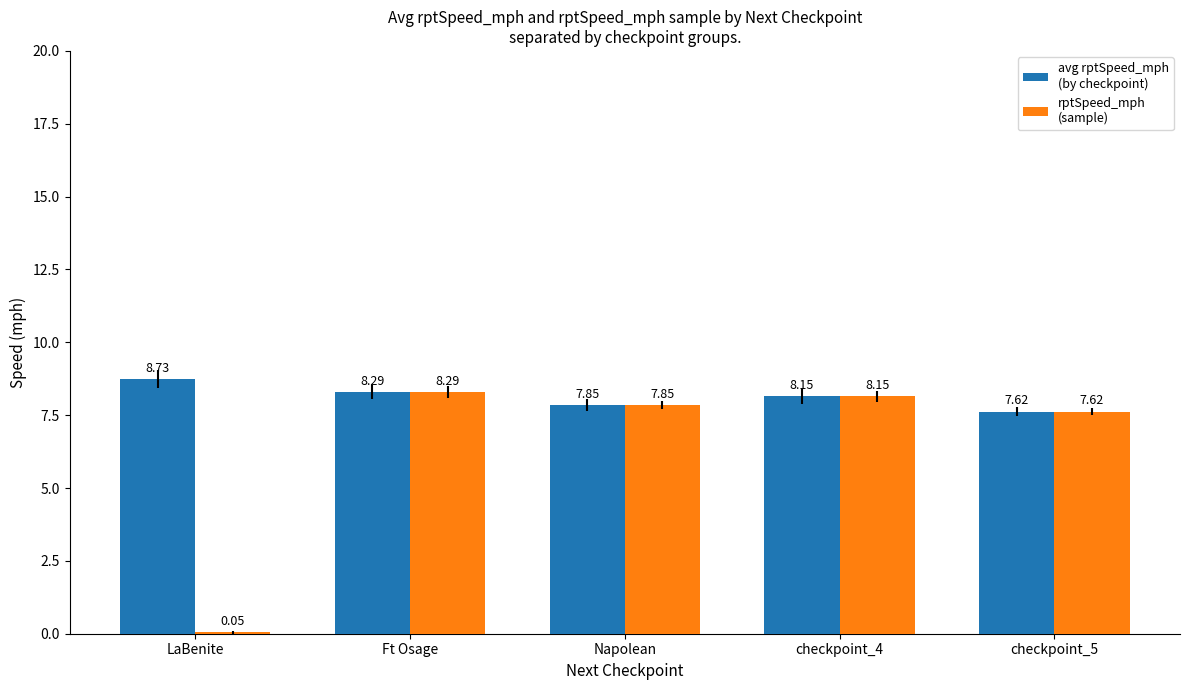

Does the chart contain stacked bars?

No